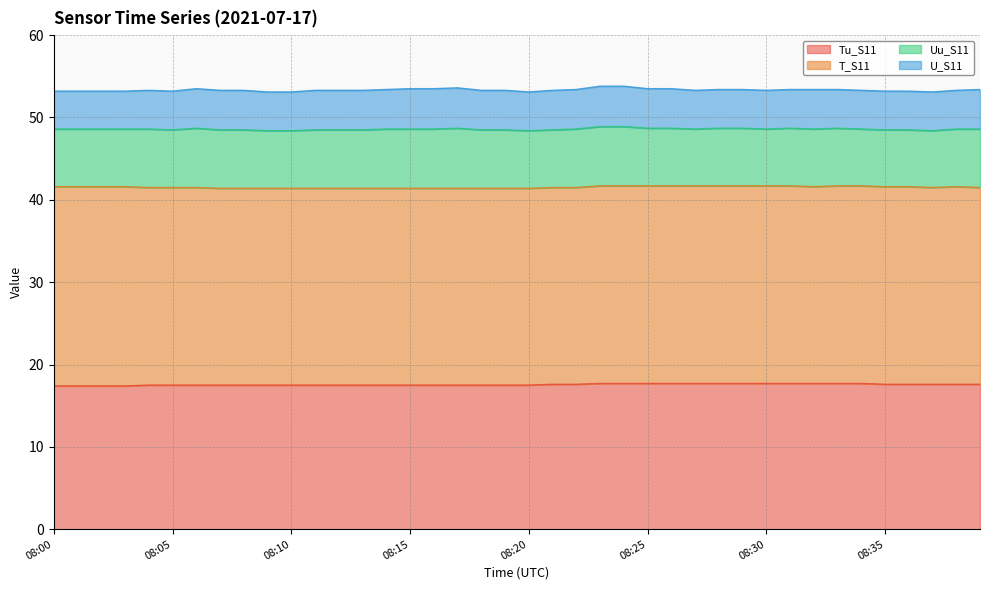

How many interior local peaks does the Uu_S11 series have?

3